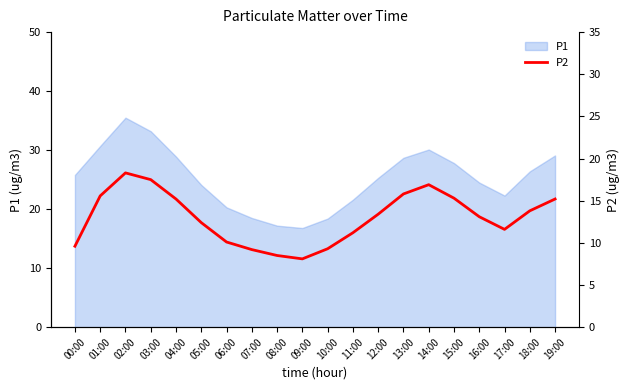

The P1 series shows 43.7 at 13:00. True or false?

False